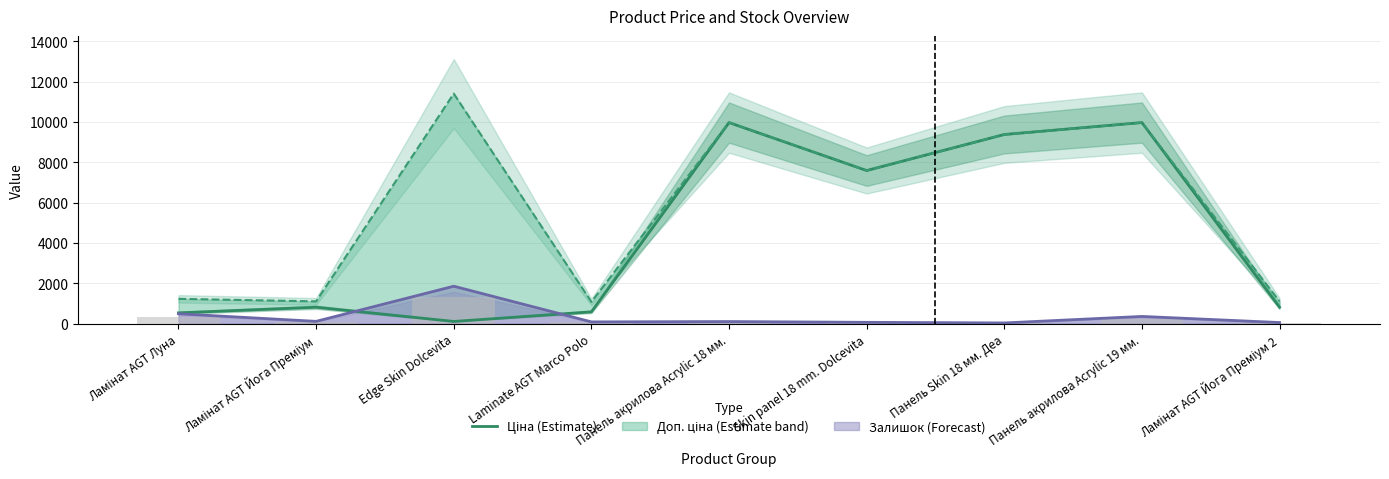

The chart shows a value of 589.9 at Laminate AGT Marco Polo. True or false?

True